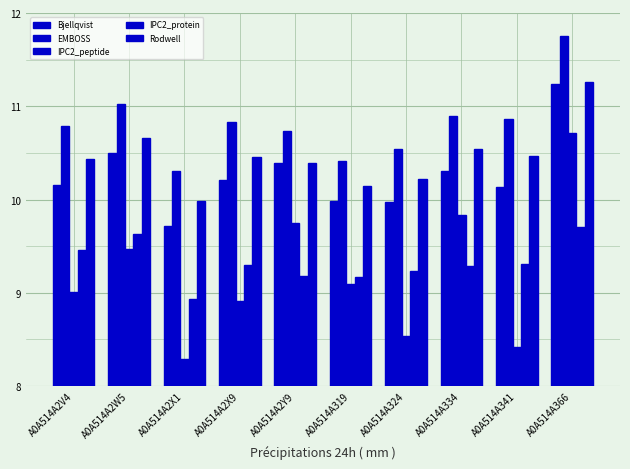

True or false: IPC2_protein has a value of 9.7 at A0A514A366.

True